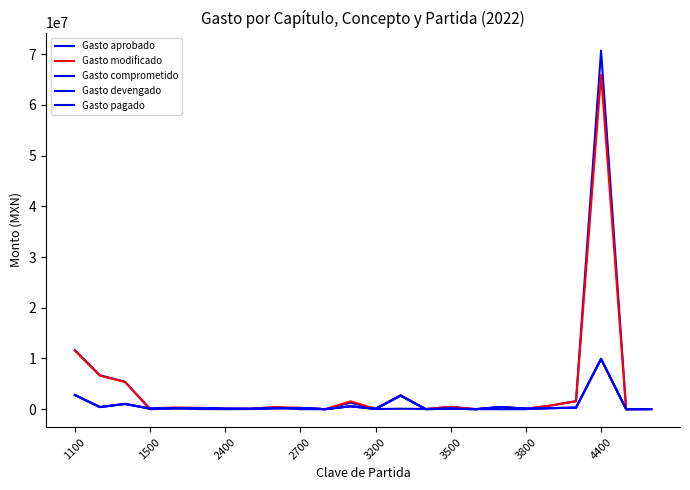

What is the value of the Gasto modificado point at the 14th from the left?

2769871.3